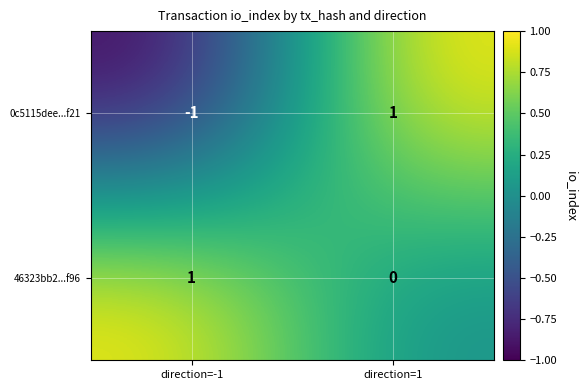

Reading left to right, extract all data points from this chart.

0c5115dee...f21: -1	1
46323bb2...f96: 1	0